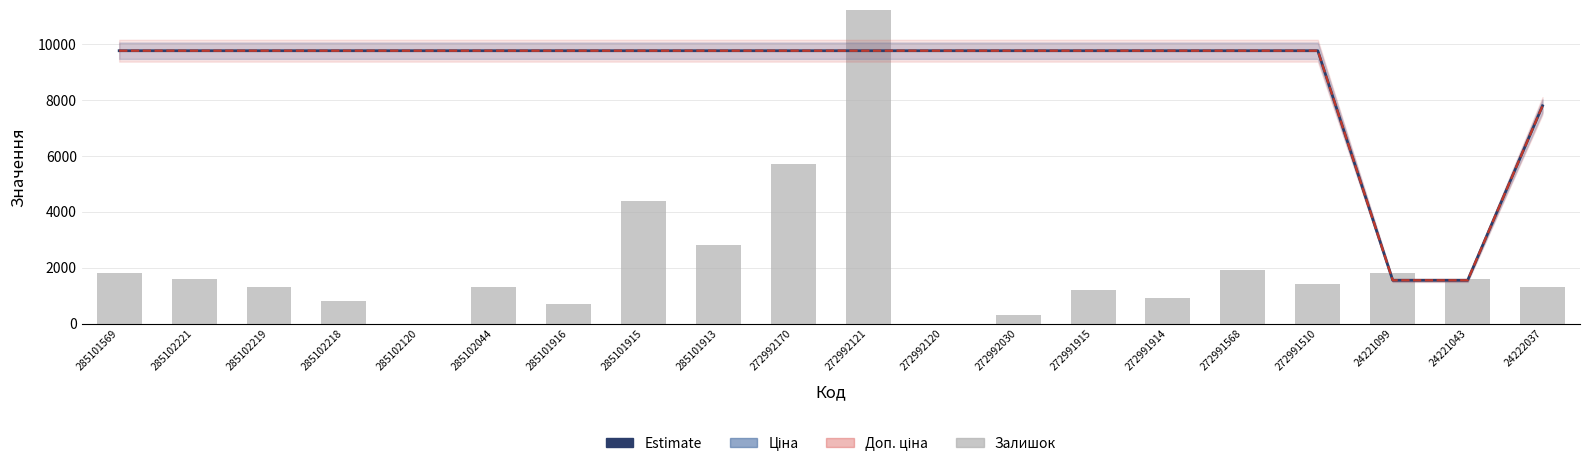

Which has a higher value, 285101915 or 285102120?

285101915